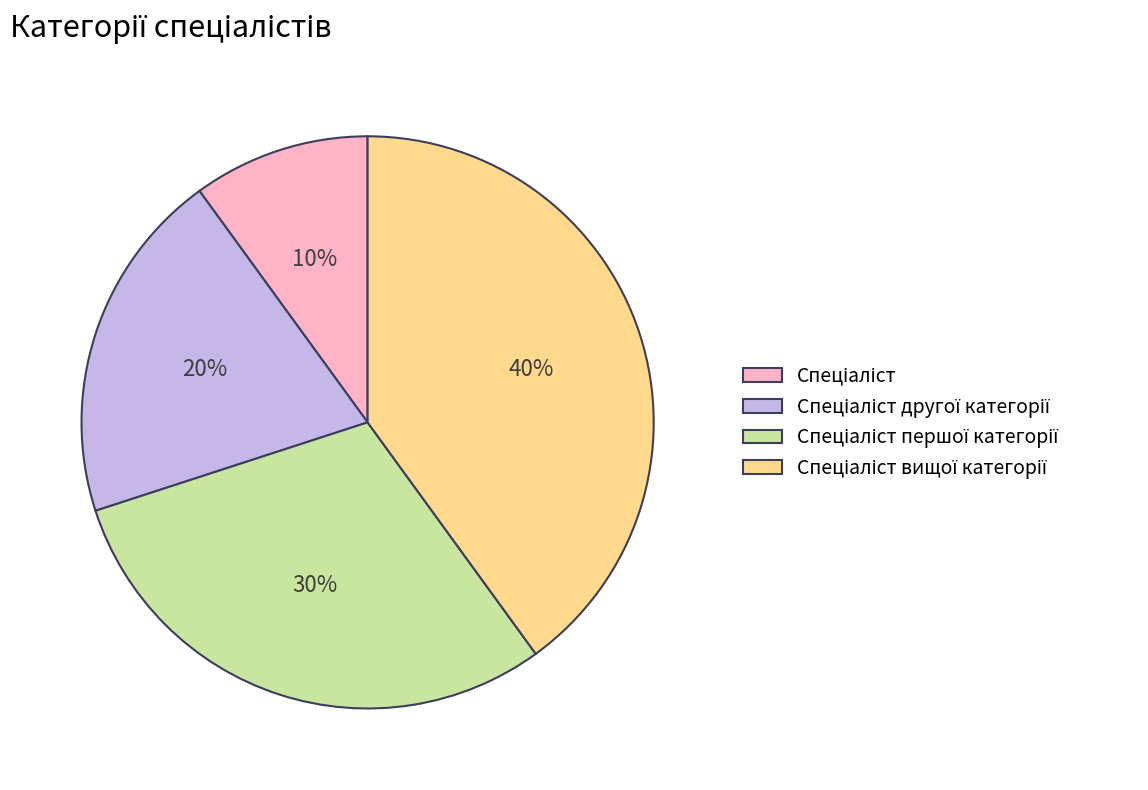

Is there any slice that represents more than half of the pie?

No